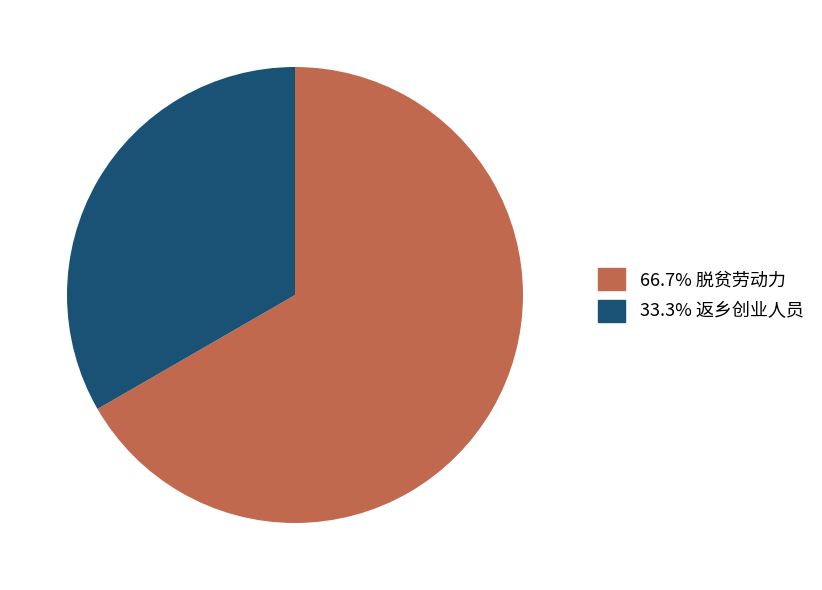

Is there any slice that represents more than half of the pie?

Yes